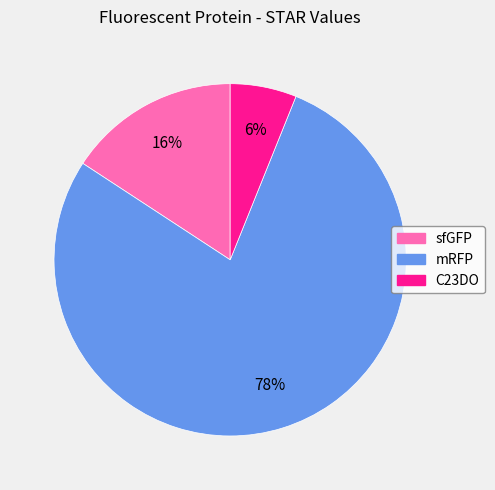

Which slice is the smallest?

C23DO